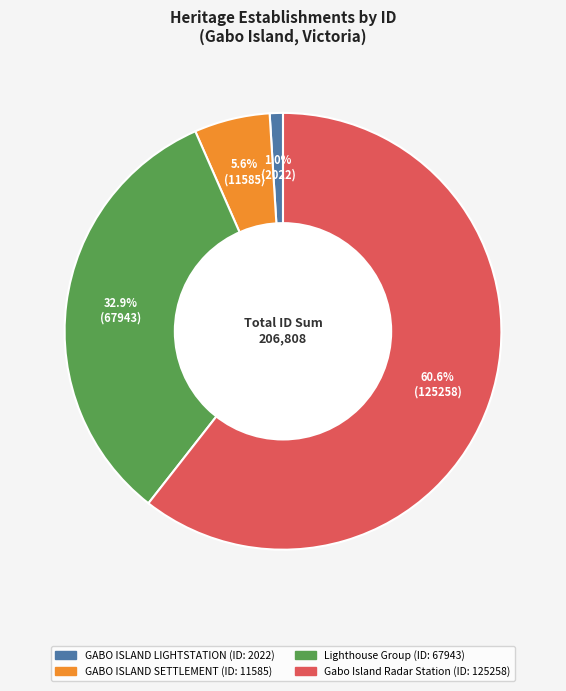

Which has a higher value, GABO ISLAND SETTLEMENT or GABO ISLAND LIGHTSTATION?

GABO ISLAND SETTLEMENT